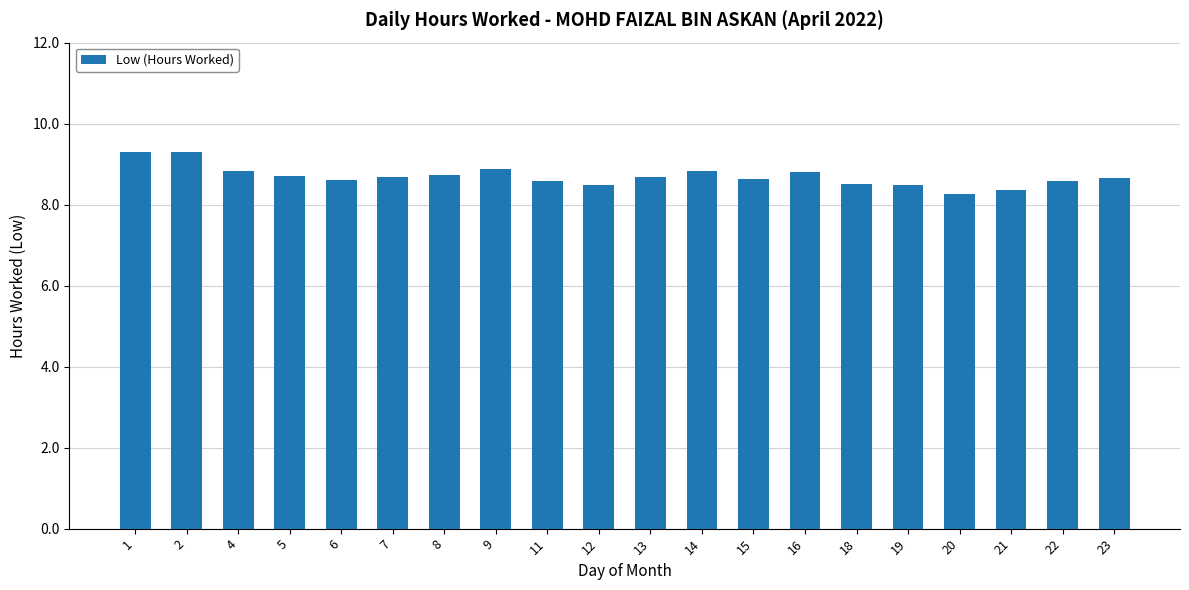

How many values are between 8 and 9?

18